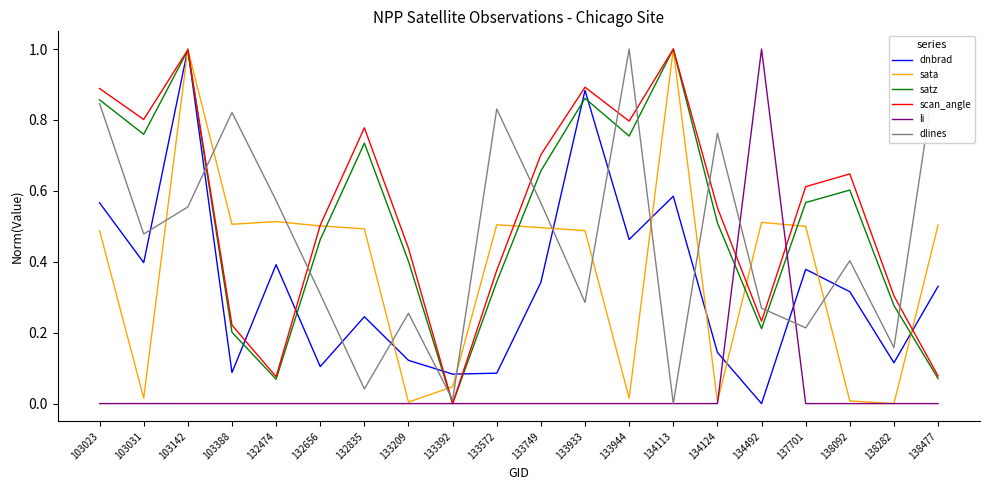

Between 103031 and 133933, which series saw the biggest shift?

dnbrad